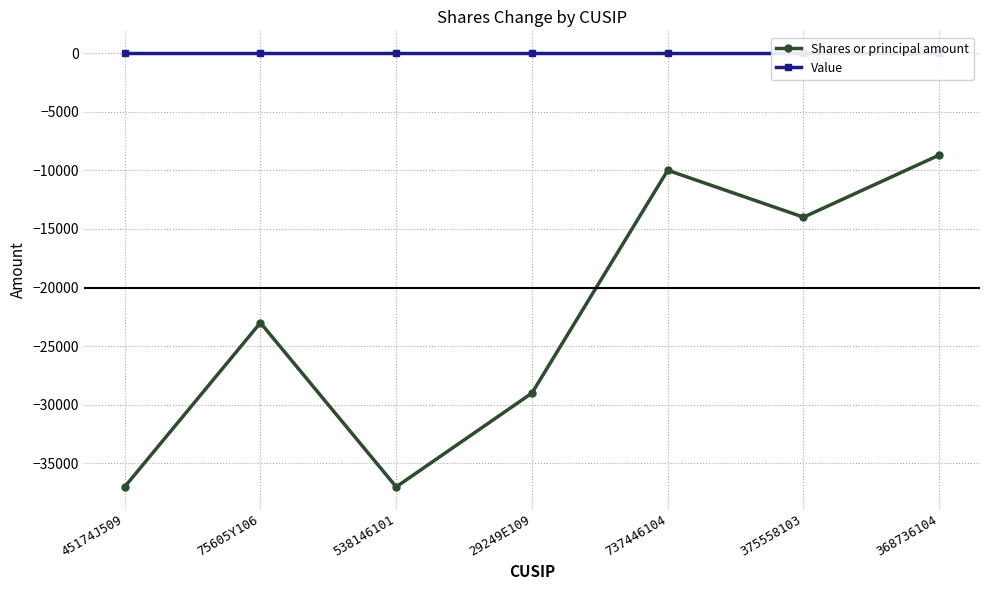

What is the label of the 2nd point from the left?

75605Y106